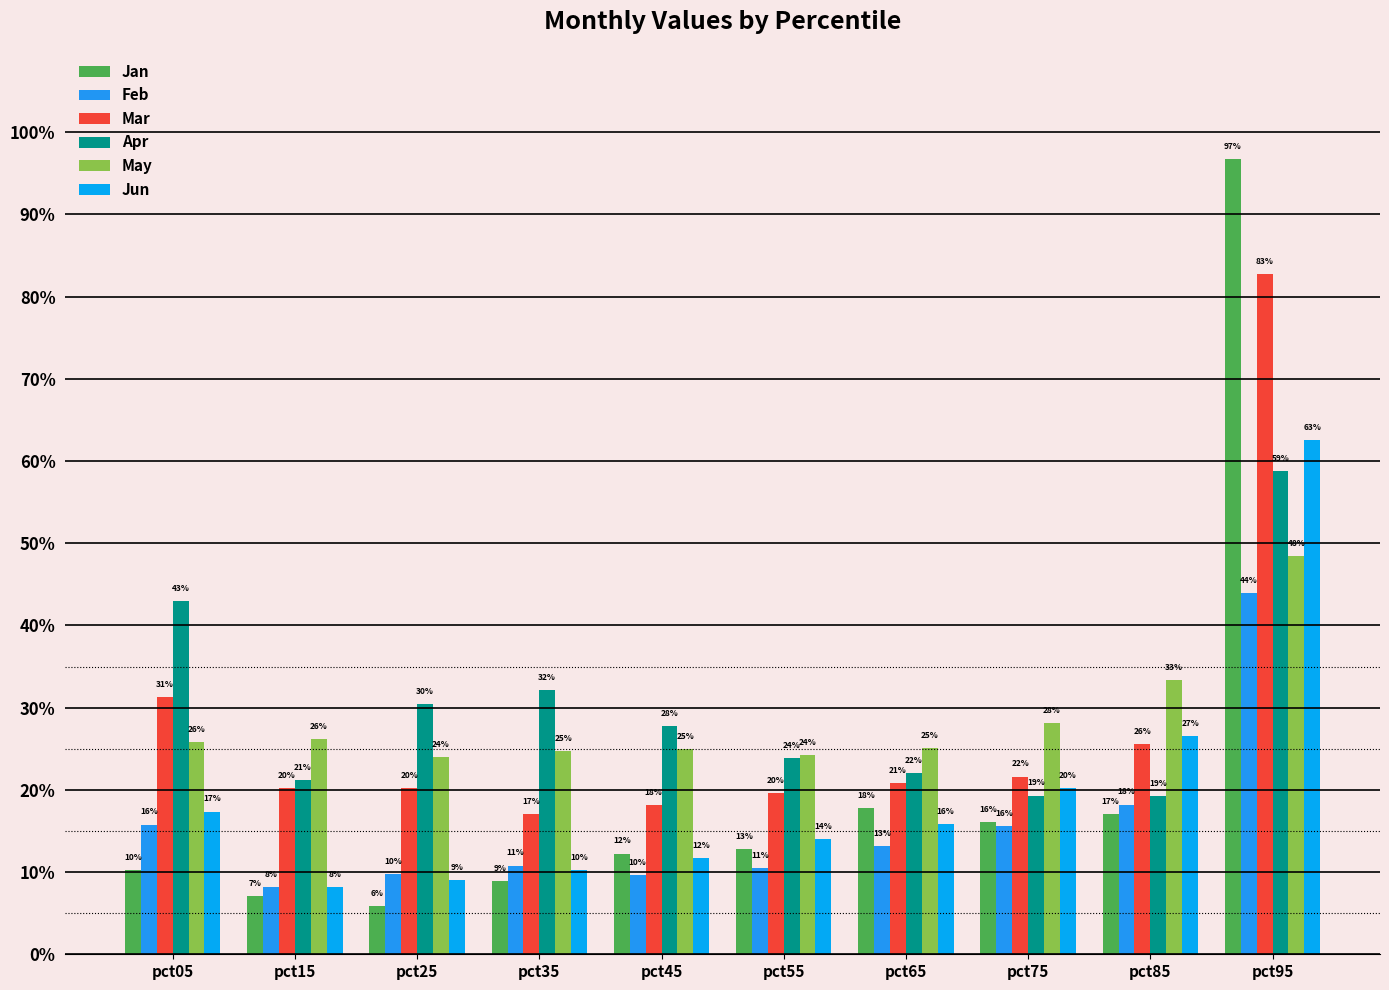

What is the difference between the second highest and minimum values in the Feb series?

0.1